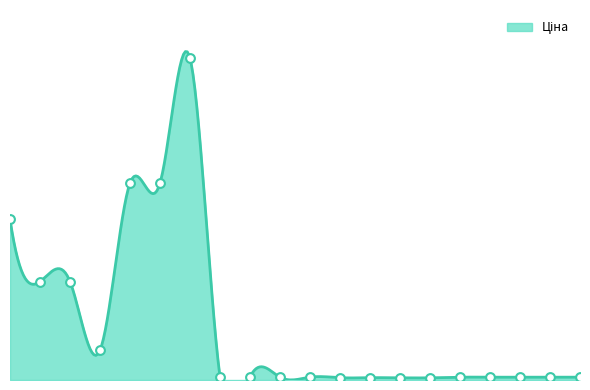

Which has a higher value, 285652233 or 284032202?

285652233